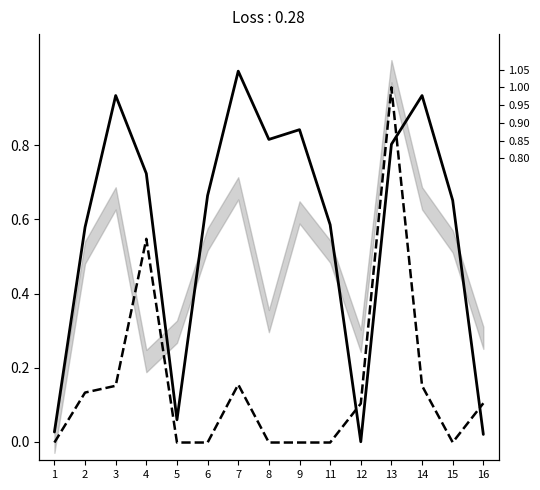

In задолженность, how many points are higher than both neighbors (excluding endpoints)?

3